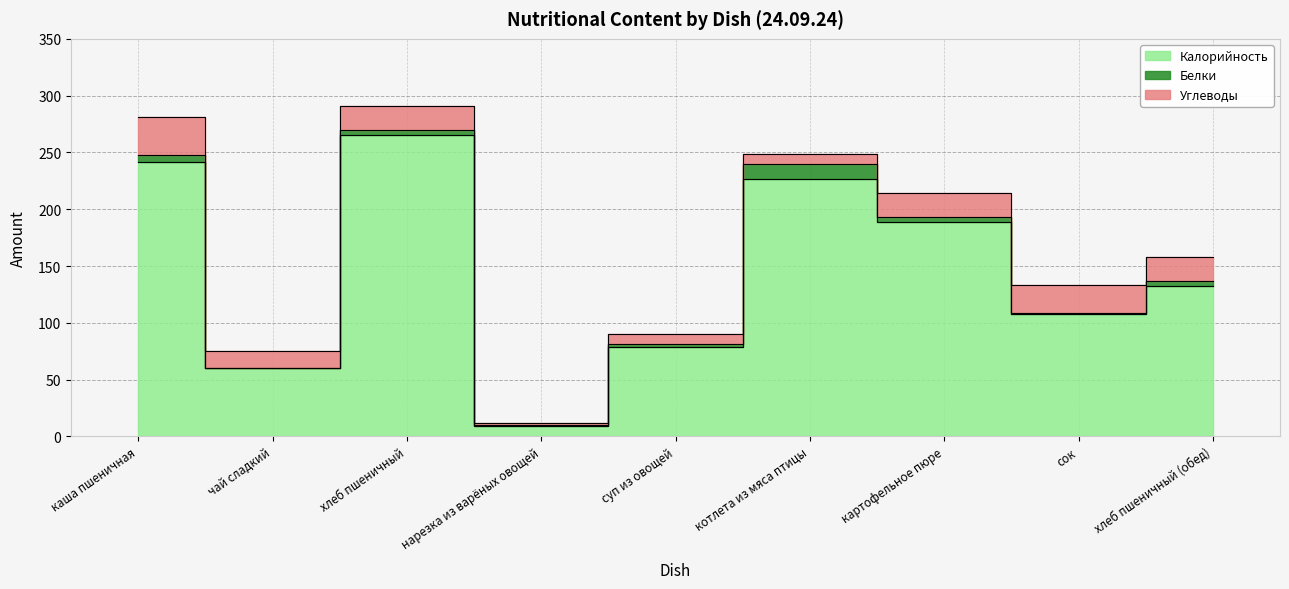

Which series has the largest total across all categories?

Калорийность